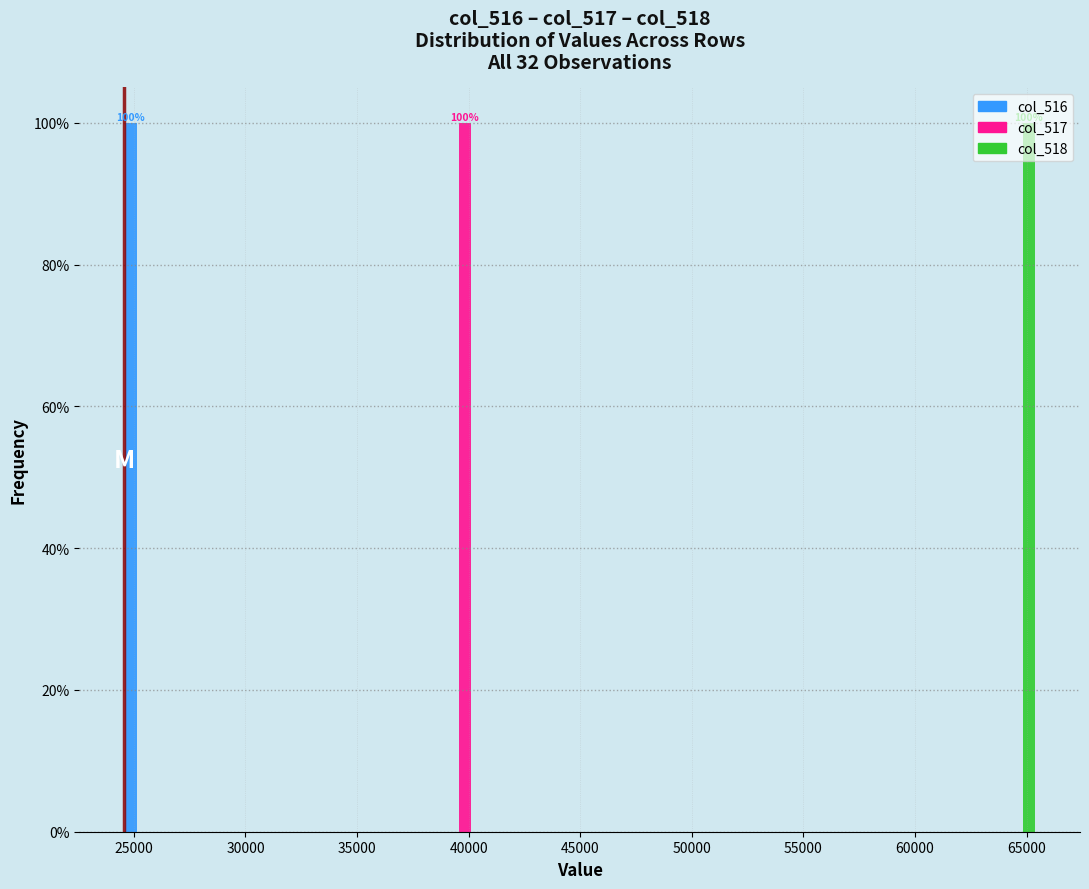

In the col_516 series, which range on the x-axis has the tallest bar?

24500 to 26500